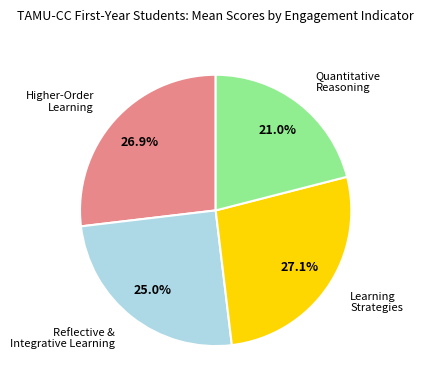

Combined, do Higher-Order Learning and Reflective & Integrative Learning account for over 50%?

Yes